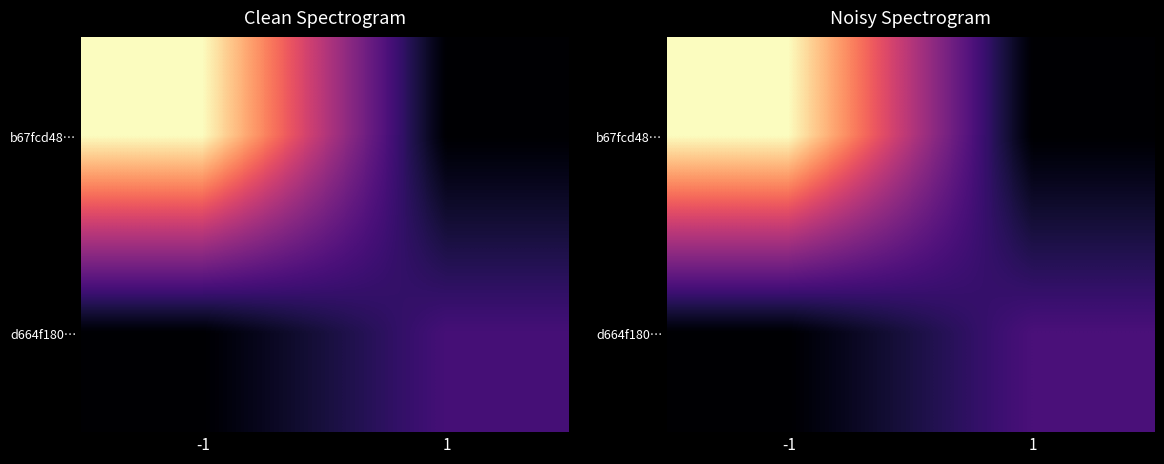

True or false: d664f180… has a value of -7 at -1.

False